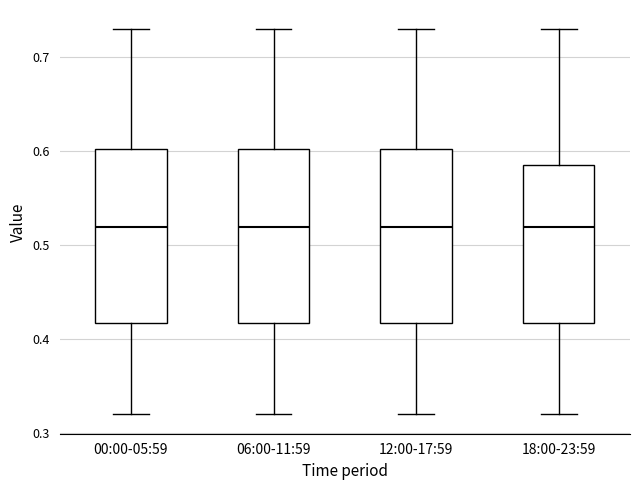

Reading left to right, read every box against the y-axis: the position of its median line, the range the box covers, and the ends of its whiskers. The values are not printed on the chart, so give them approximately, as read against the axis.

00:00-05:59: median 0.52, box 0.42 to 0.60, whiskers 0.32 to 0.73
06:00-11:59: median 0.52, box 0.42 to 0.60, whiskers 0.32 to 0.73
12:00-17:59: median 0.52, box 0.42 to 0.60, whiskers 0.32 to 0.73
18:00-23:59: median 0.52, box 0.42 to 0.59, whiskers 0.32 to 0.73